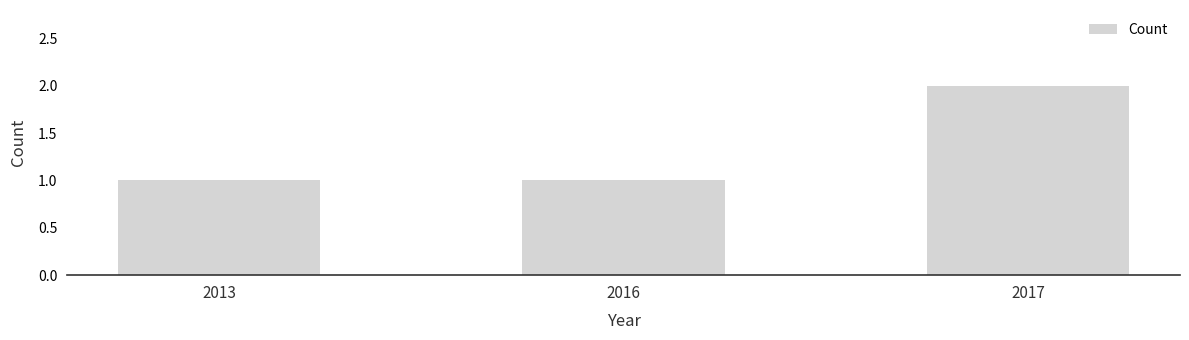

Are the bars grouped side by side (vs. stacked)?

No